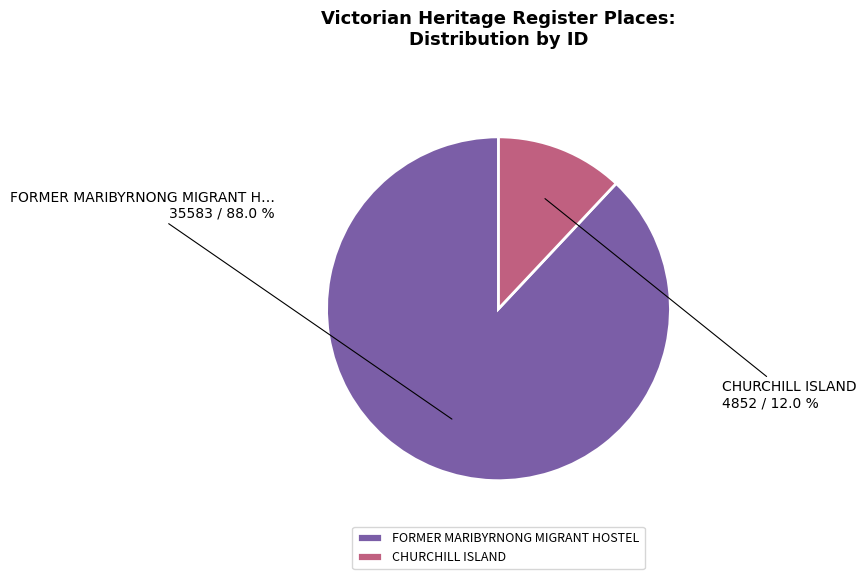

How many segments does this pie chart have?

2